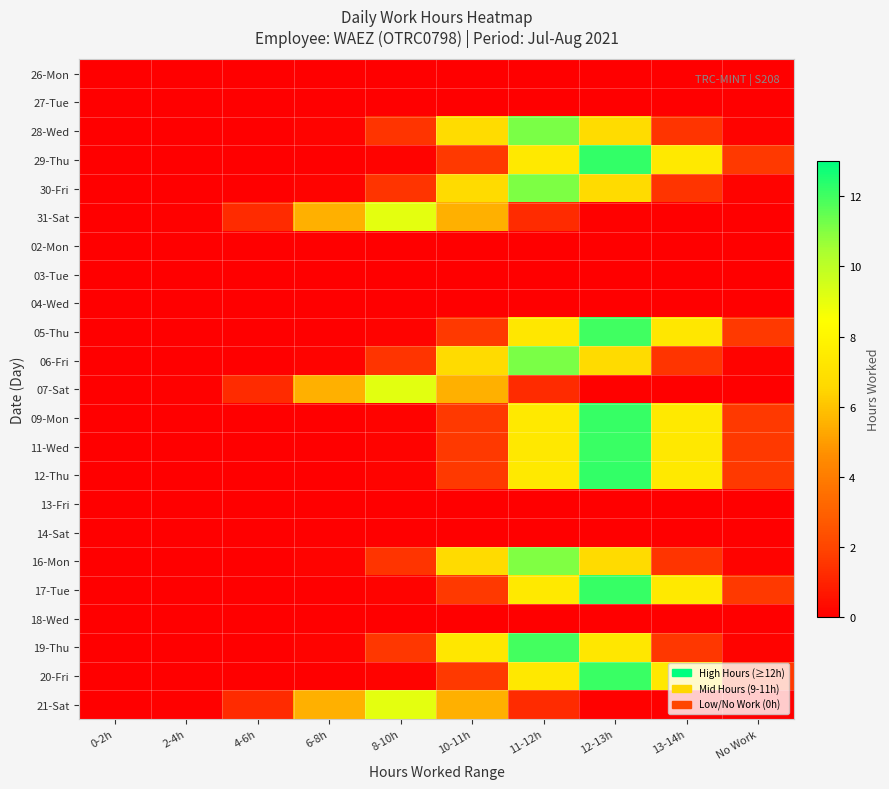

Rank the series at 0-2h from highest to lowest value.

07-Sat, 31-Sat, 21-Sat, 19-Thu, 28-Wed, 06-Fri, 30-Fri, 16-Mon, 12-Thu, 29-Thu, 17-Tue, 09-Mon, 11-Wed, 20-Fri, 05-Thu, 26-Mon, 27-Tue, 02-Mon, 03-Tue, 04-Wed, 13-Fri, 14-Sat, 18-Wed